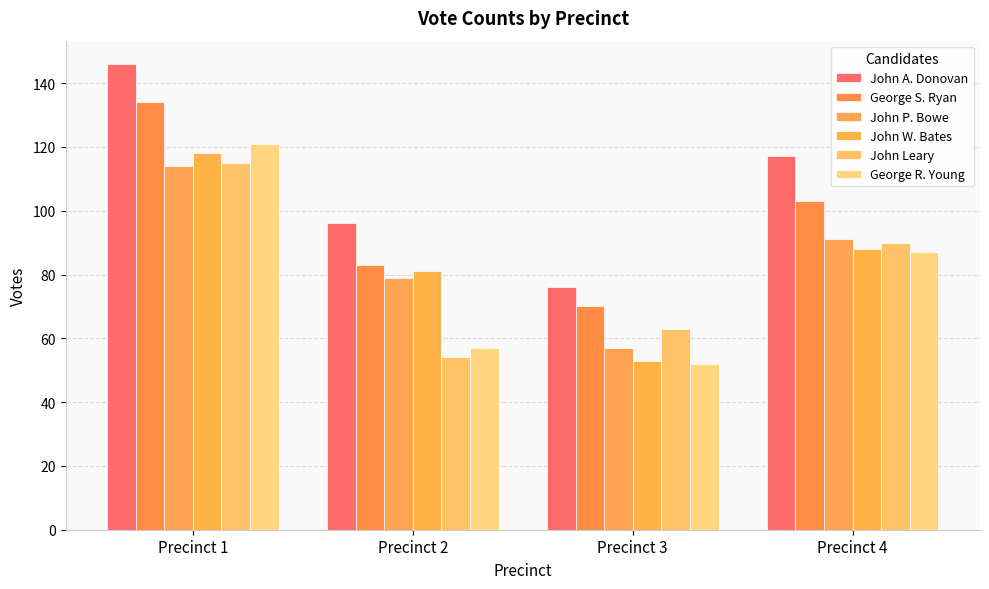

What is the average value of the John A. Donovan series?

109